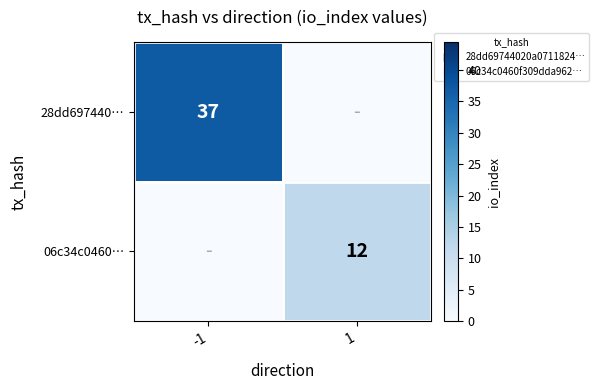

What is the average value of the 06c34c0460… series?

6